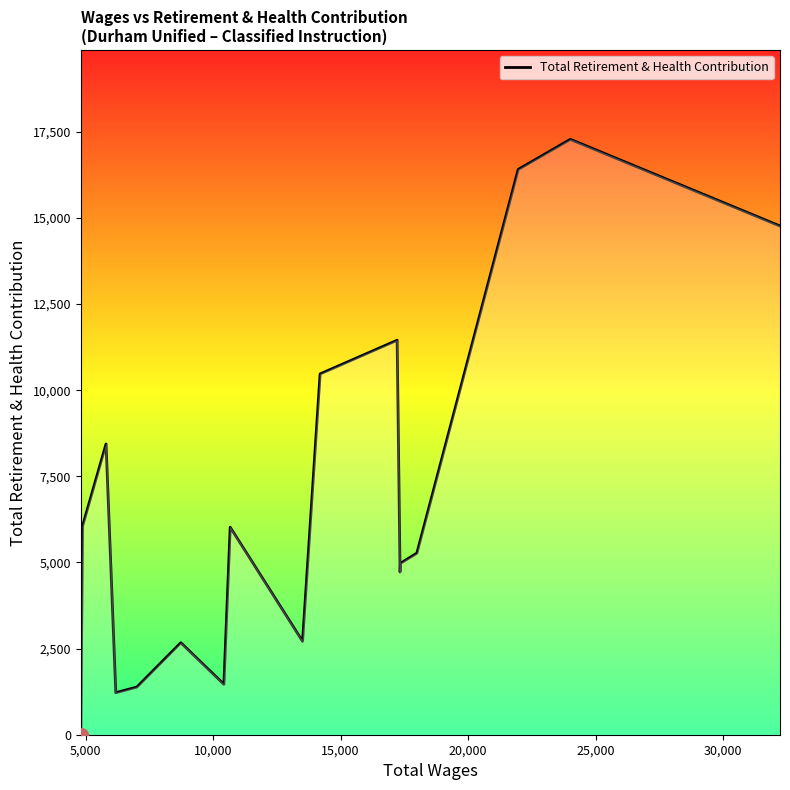

What is the difference between the maximum and minimum values?

17284